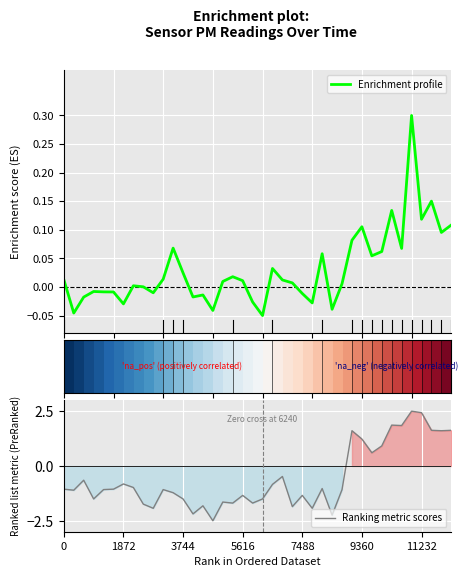

Which series has the widest spread of values?

Ranking metric scores